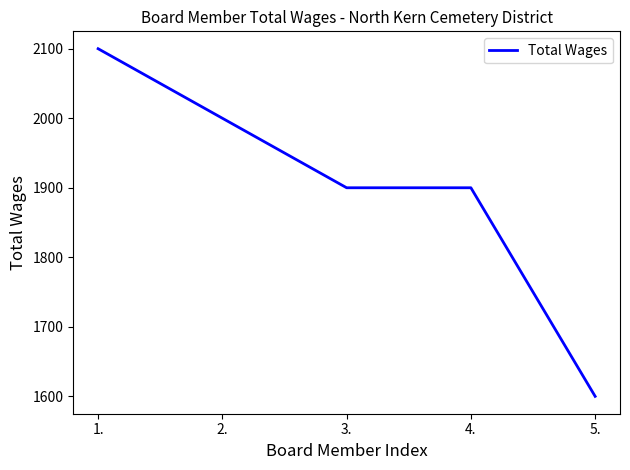

Which has a higher value, 2. or 5.?

2.